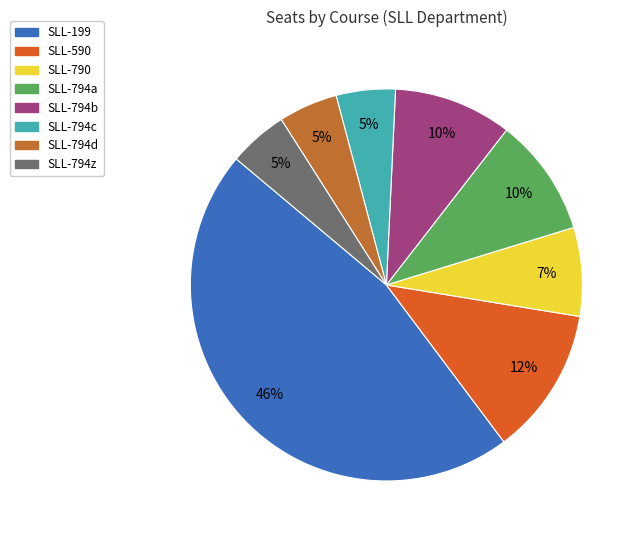

To the nearest percent, what is the average slice percentage?

12%